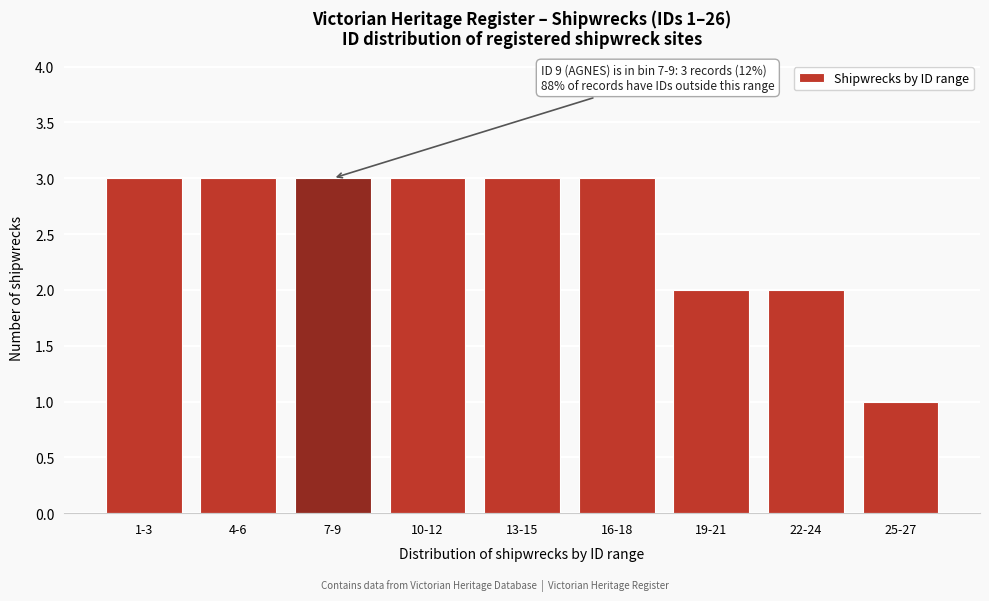

Reading left to right, transcribe all the data shown in this chart.

3	3	3	3	3	3	2	2	1